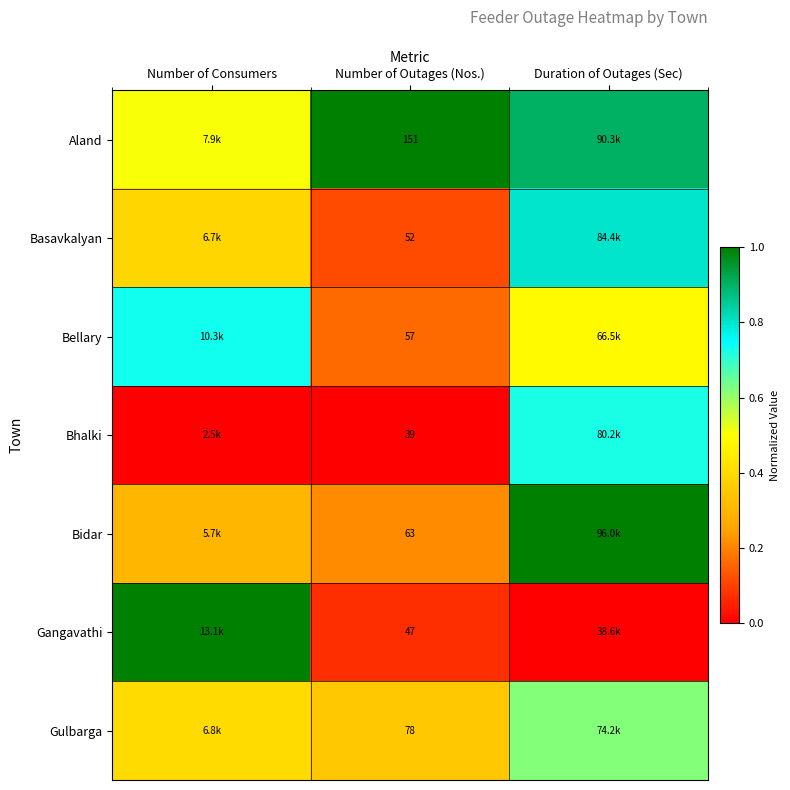

At Number of Outages (Nos.), list the series in order from largest to smallest.

Aland, Gulbarga, Bidar, Bellary, Basavkalyan, Gangavathi, Bhalki